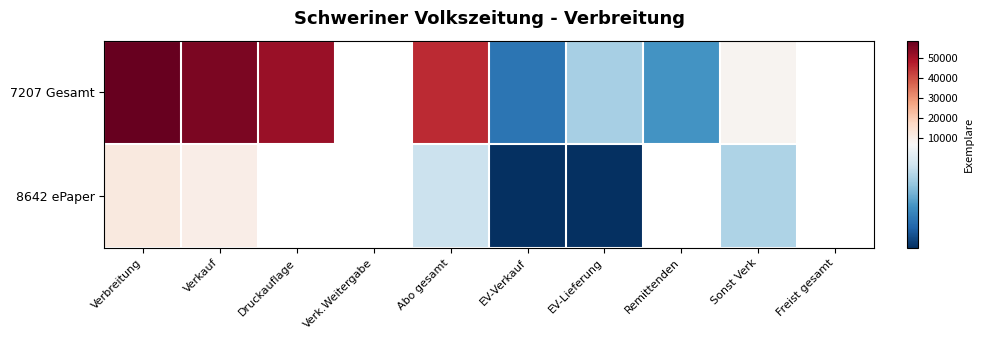

At how many categories does at least one series exceed 56359?

1